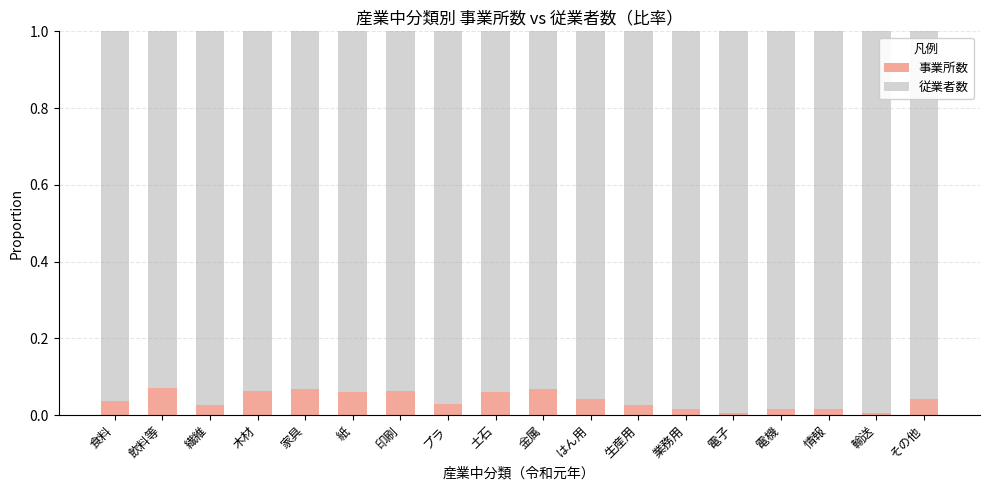

True or false: 事業所数 has a value of 0.1 at その他.

False